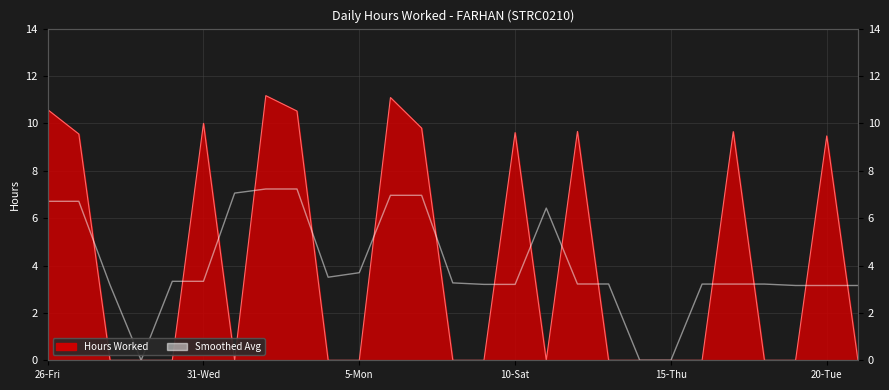

What is the difference between the values at 9 and 7?

3.7